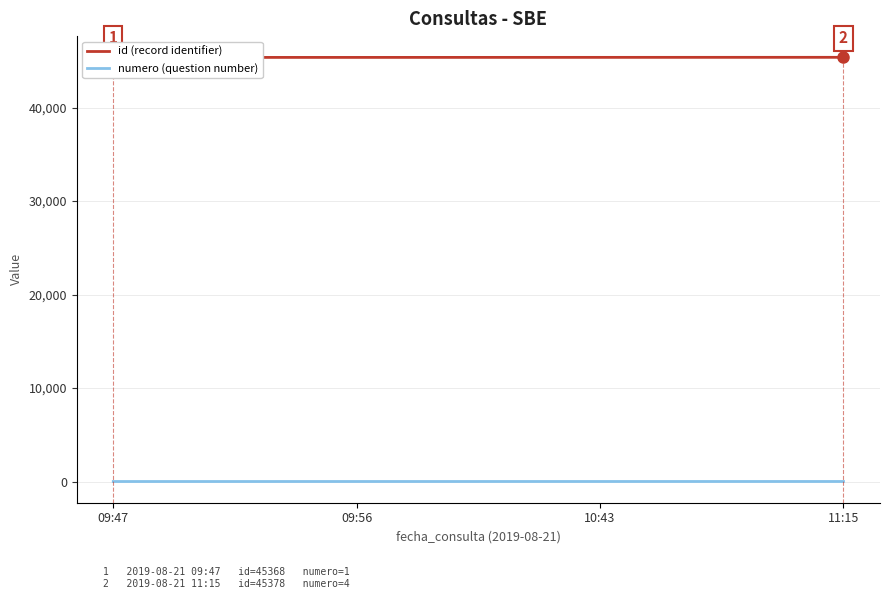

Which series has the widest spread of values?

id (record identifier)